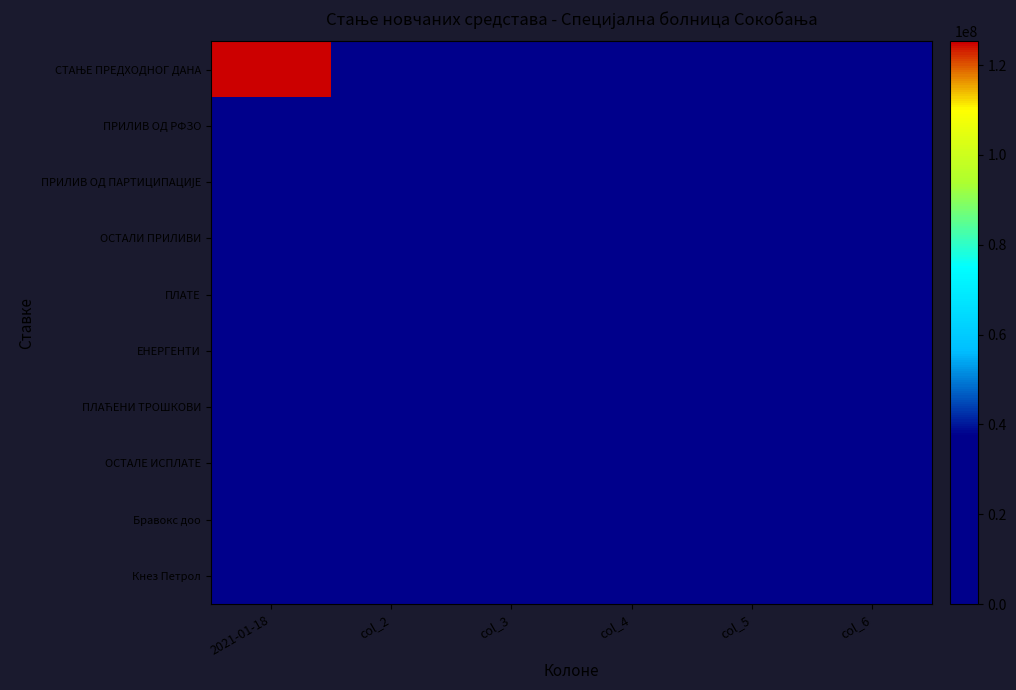

List the series in order of their peak value, highest first.

СТАЊЕ ПРЕДХОДНОГ ДАНА, ПРИЛИВ ОД РФЗО, ПЛАЋЕНИ ТРОШКОВИ, ПЛАТЕ, ОСТАЛЕ ИСПЛАТЕ, ЕНЕРГЕНТИ, Кнез Петрол, Бравокс доо, ОСТАЛИ ПРИЛИВИ, ПРИЛИВ ОД ПАРТИЦИПАЦИЈЕ